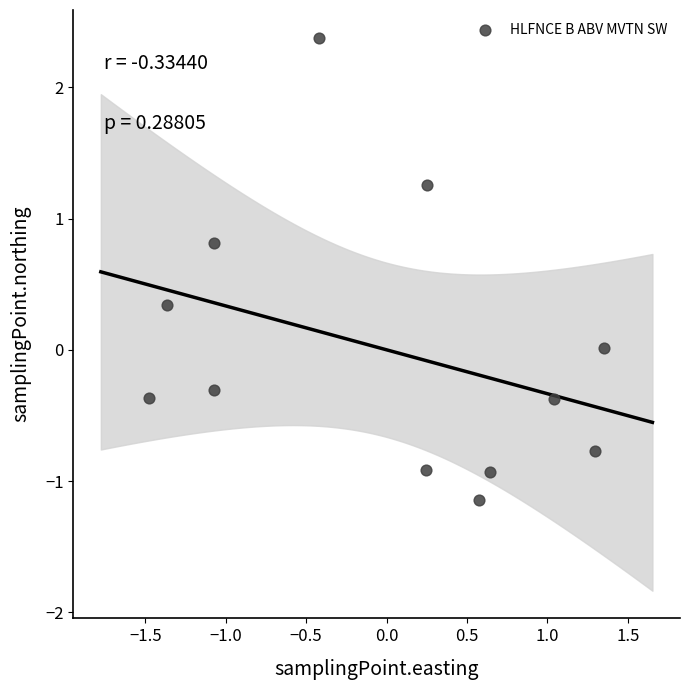

What is the range of X values (max minus min)?

2.8